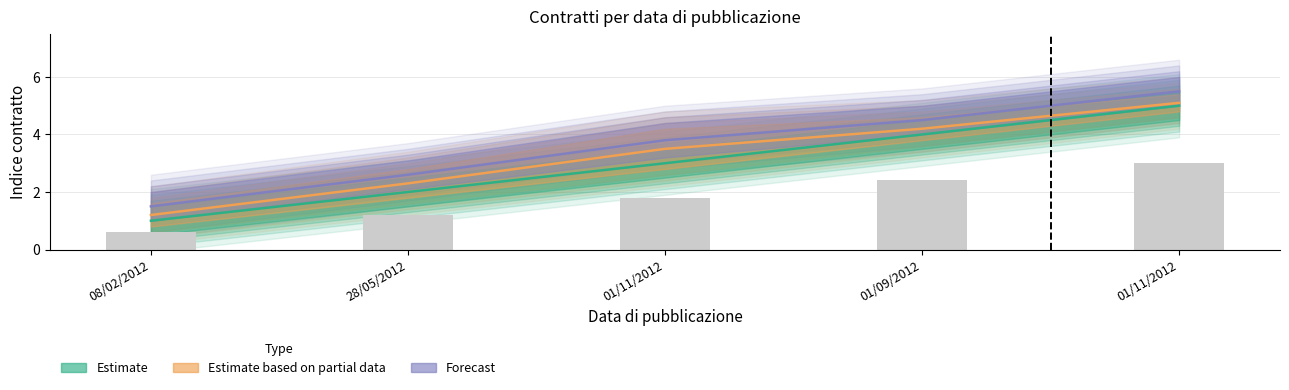

Reading left to right, transcribe all the data shown in this chart.

Estimate: 1.0	2.0	3.0	4.0	5.0
Estimate based on partial data: 1.2	2.3	3.5	4.2	5.1
Forecast: 1.5	2.6	3.8	4.5	5.5